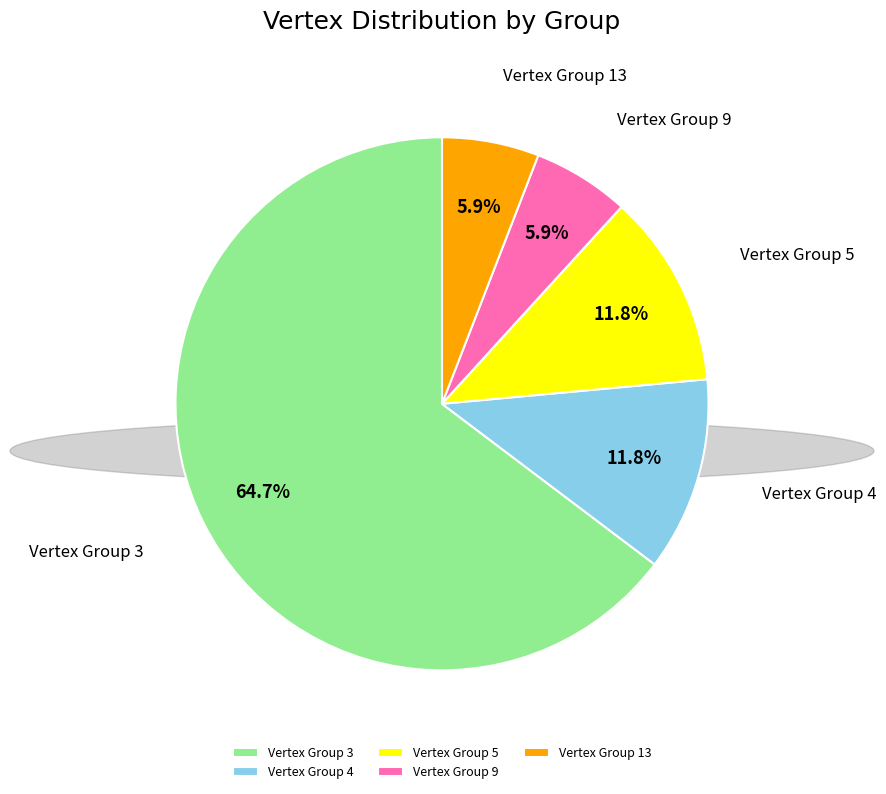

How much of the chart is everything except Vertex Group 4?

88.2%